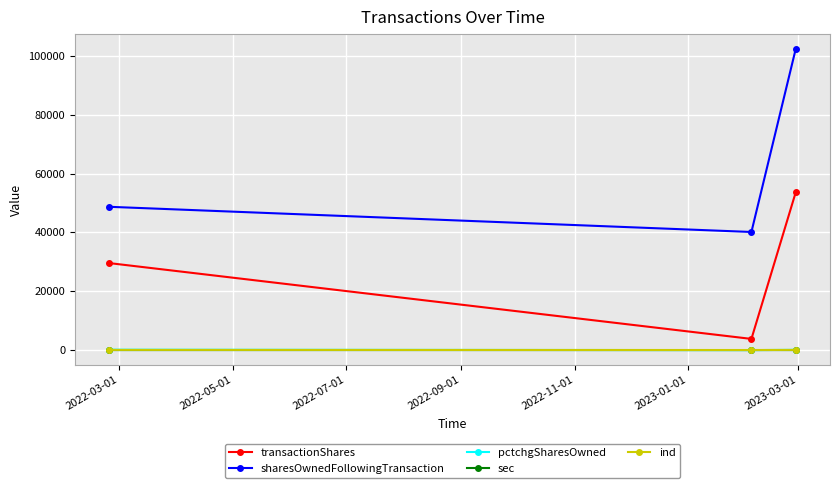

How many transactionShares values are between 3814 and 53571?

3